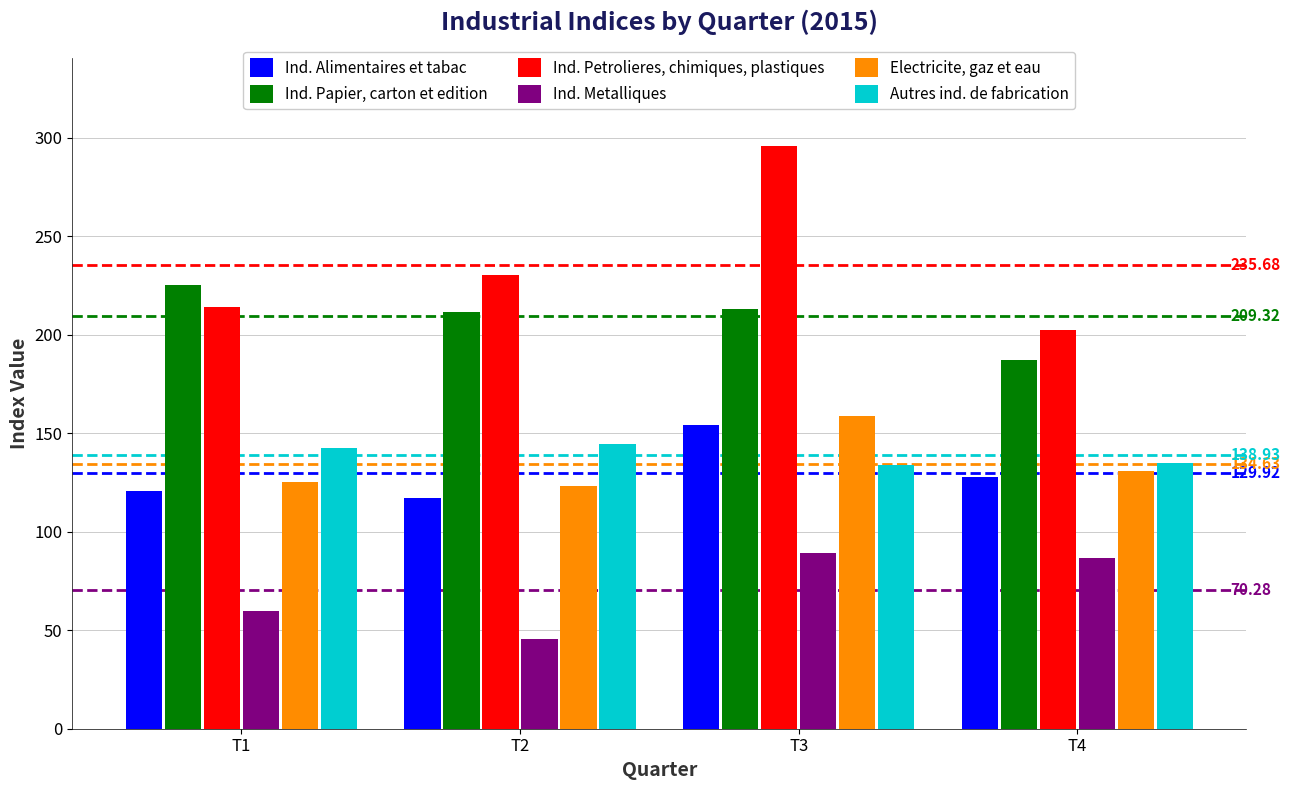

What is the difference between the second highest and minimum values in the Ind. Metalliques series?

40.9